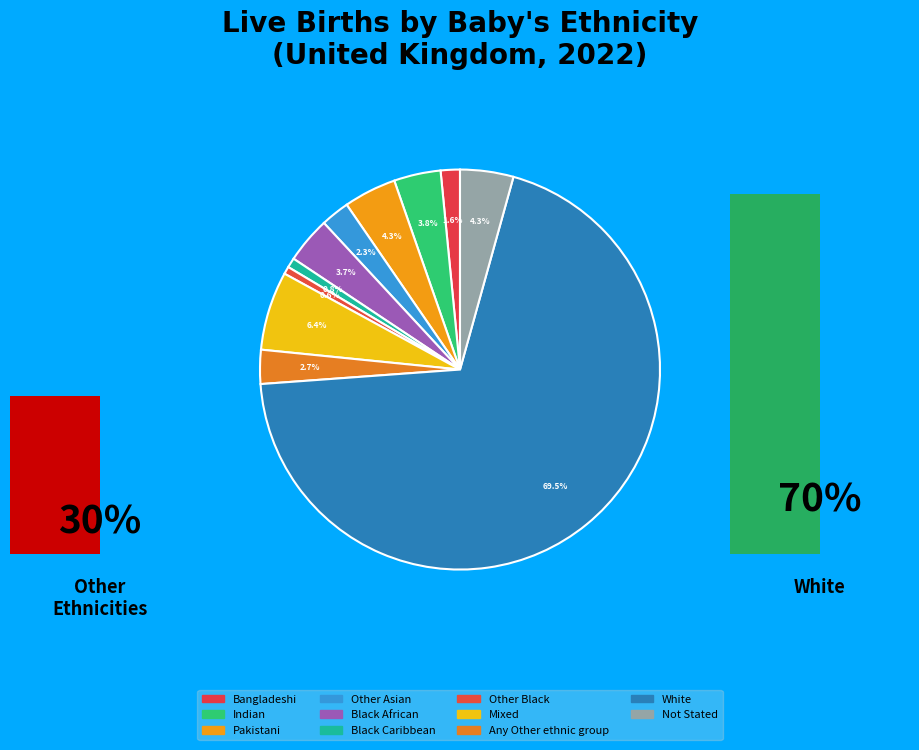

Is Bangladeshi the majority of the pie?

No